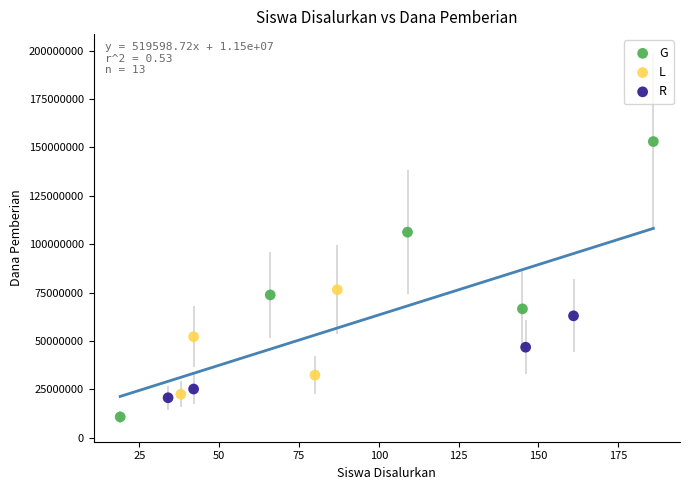

Which series has the widest spread of Y values?

G